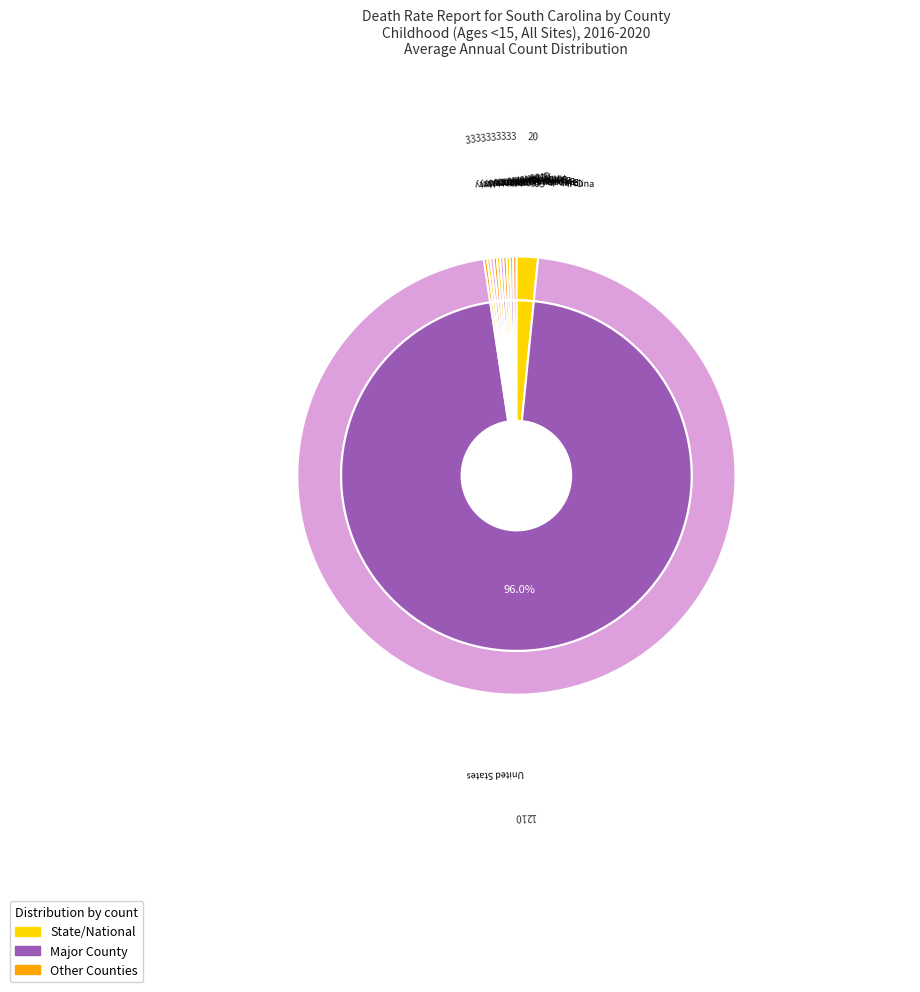

Does United States represent more than half of the total?

Yes